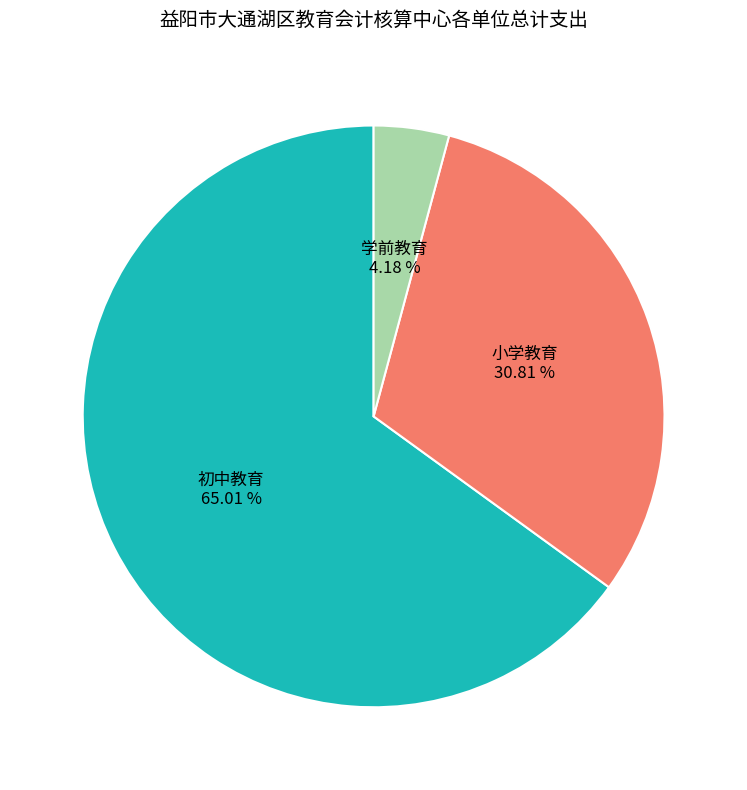

Which slice is the largest?

初中教育